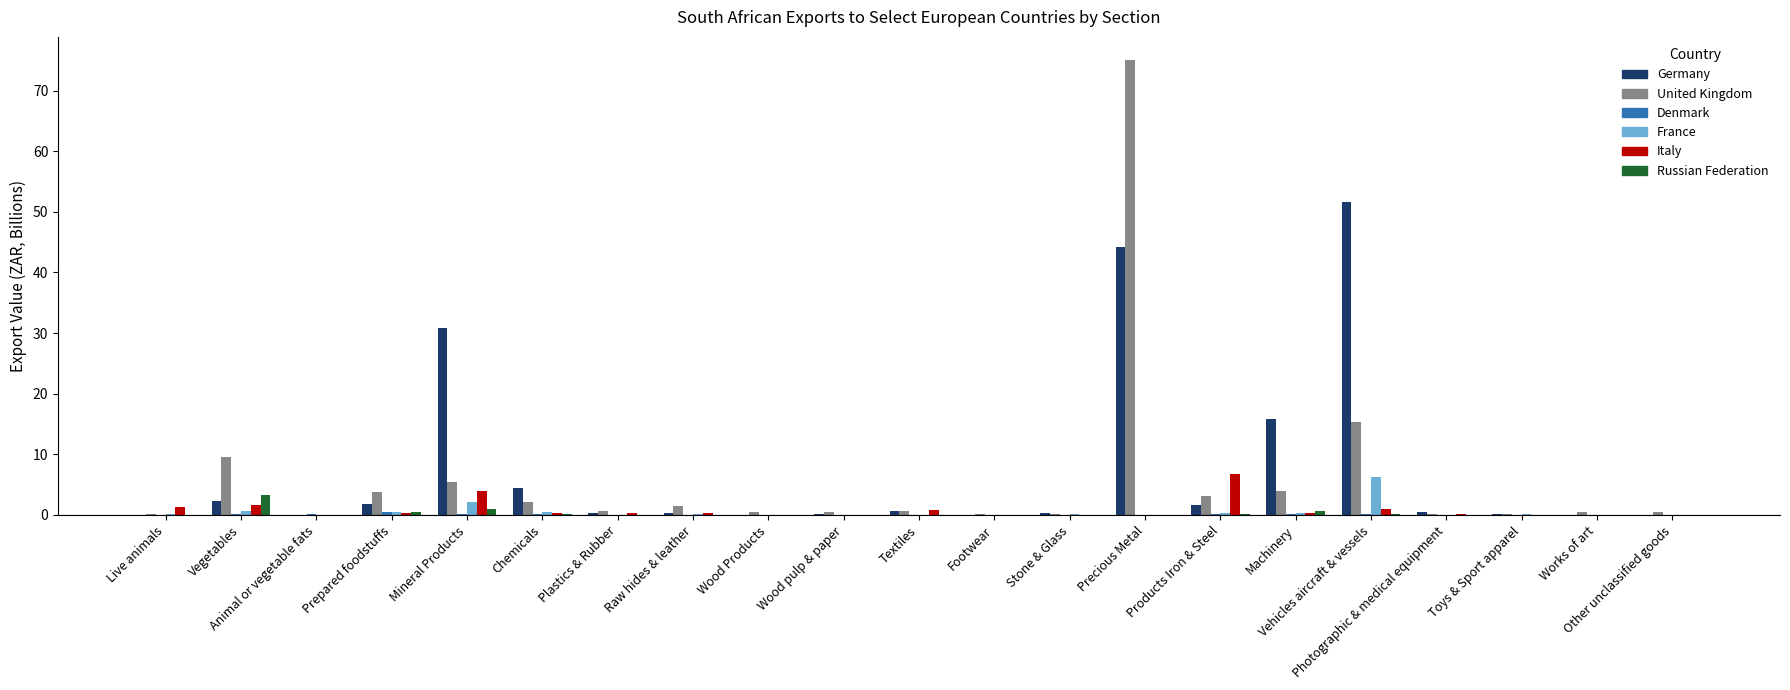

What is the difference between the Italy values at Footwear and Vegetables?

1.6